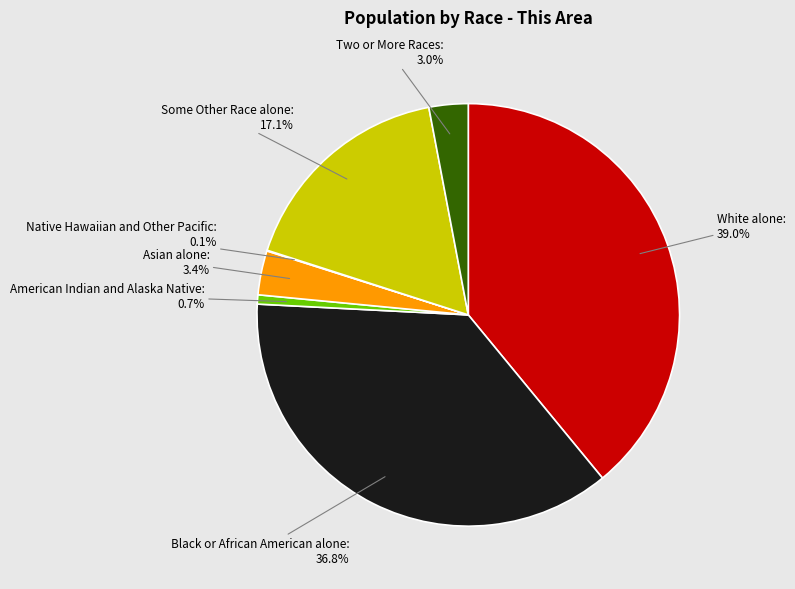

To the nearest percent, what is the average slice percentage?

14%